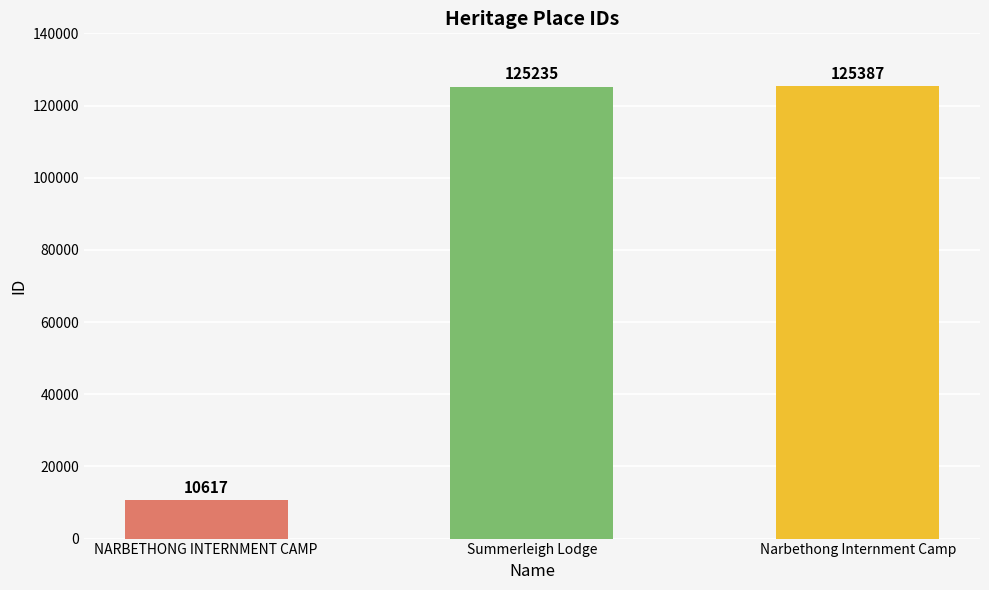

What is the approximate value at Narbethong Internment Camp, to the nearest 50?

125400